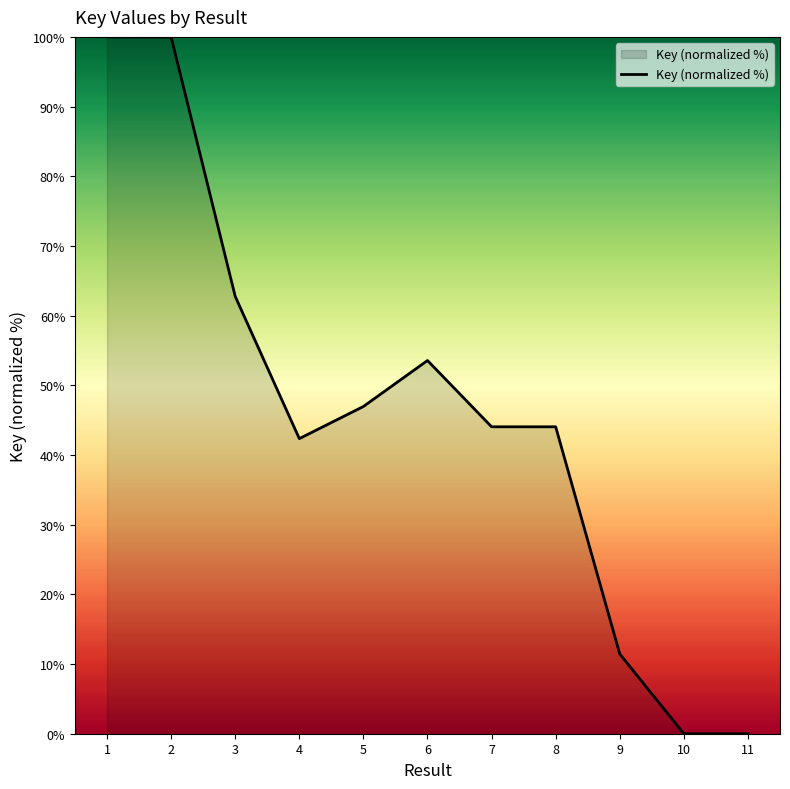

What is the ratio of the value at 2 to the value at 8?

2.3